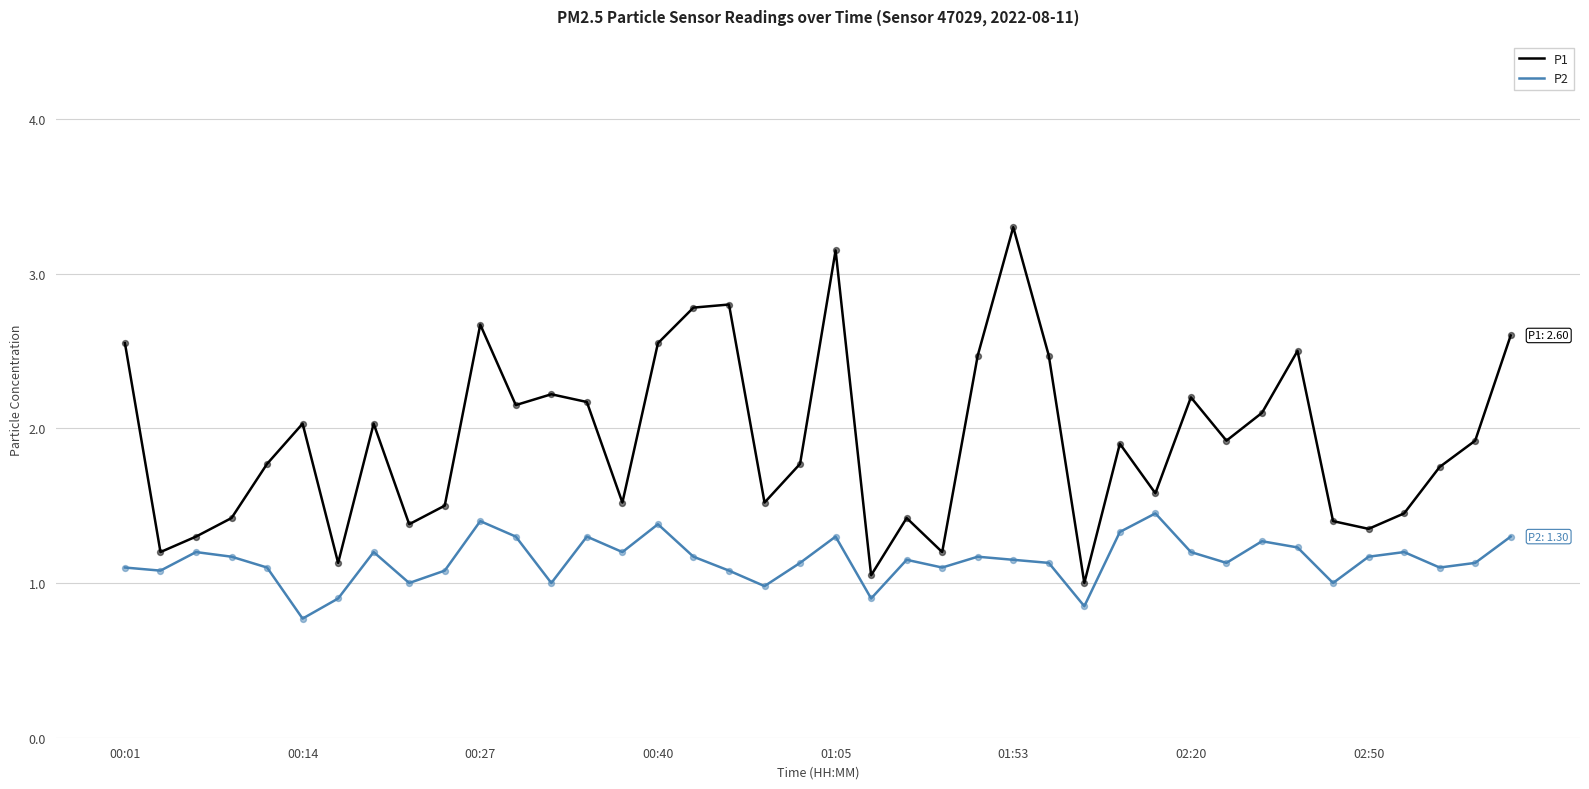

Which series has the largest total across all categories?

P1